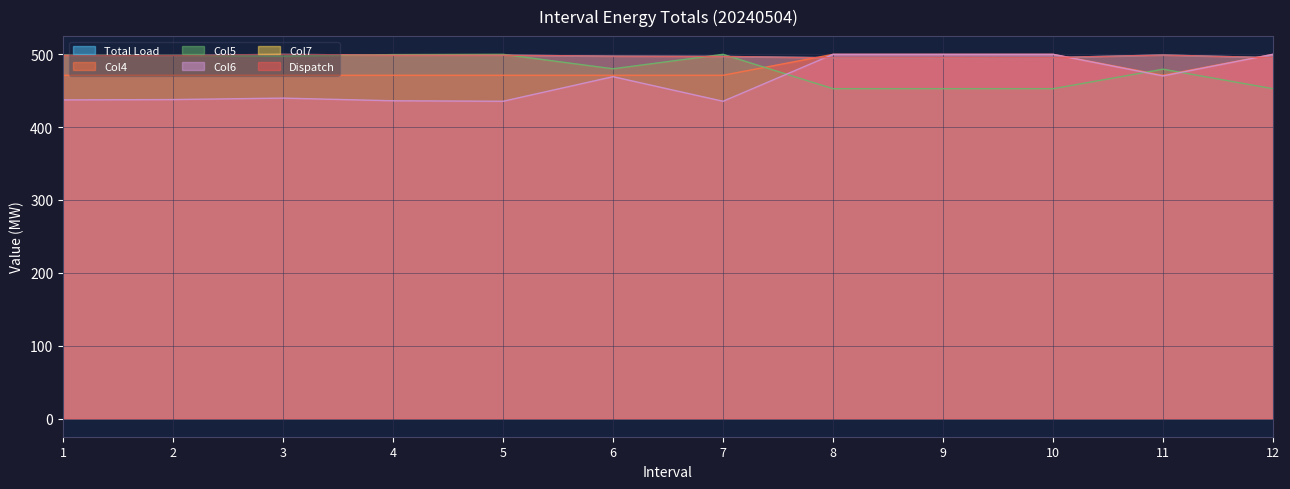

Reading left to right, list all the values displayed in this chart.

Total Load: 1=498.6	2=498.5	3=500.0	4=498.7	5=498.8	6=497.5	7=497.1	8=495.2	9=495.4	10=495.6	11=499.1	12=495.4
Col4: 1=471.2	2=471.2	3=471.2	4=471.2	5=471.2	6=471.2	7=471.2	8=500.0	9=500.0	10=500.0	11=471.2	12=500.0
Col5: 1=498.9	2=498.6	3=497.5	4=499.6	5=500.0	6=480.2	7=500.0	8=452.8	9=452.8	10=452.8	11=479.6	12=452.8
Col6: 1=437.4	2=437.9	3=439.9	4=436.2	5=435.6	6=469.3	7=435.6	8=500.0	9=500.0	10=500.0	11=470.3	12=500.0
Dispatch: 1=498.6	2=498.5	3=500.0	4=498.7	5=498.8	6=497.5	7=497.1	8=495.2	9=495.4	10=495.6	11=499.1	12=495.4